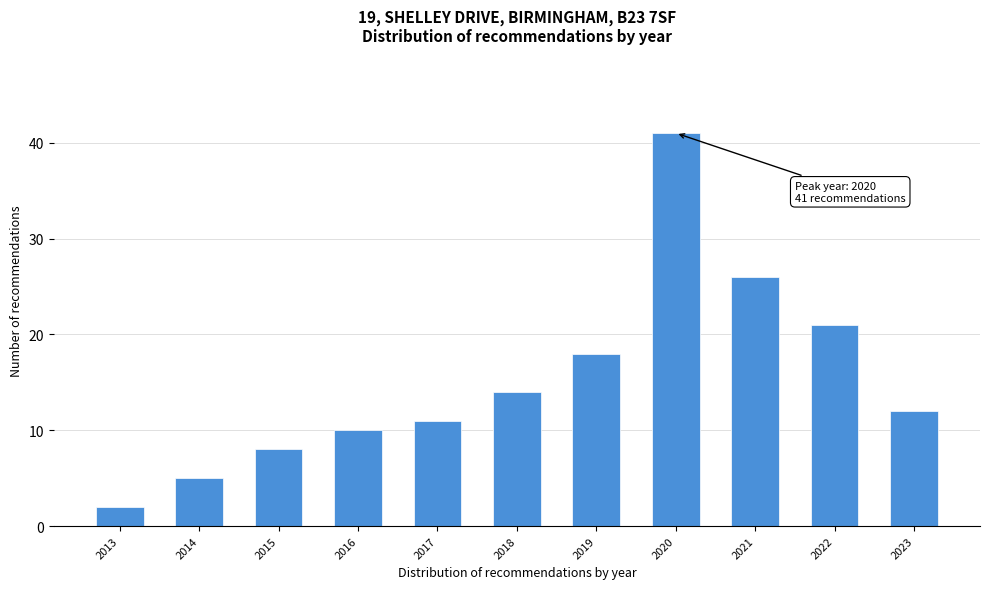

Reading right to left, list all the values displayed in this chart.

2023=12	2022=21	2021=26	2020=41	2019=18	2018=14	2017=11	2016=10	2015=8	2014=5	2013=2